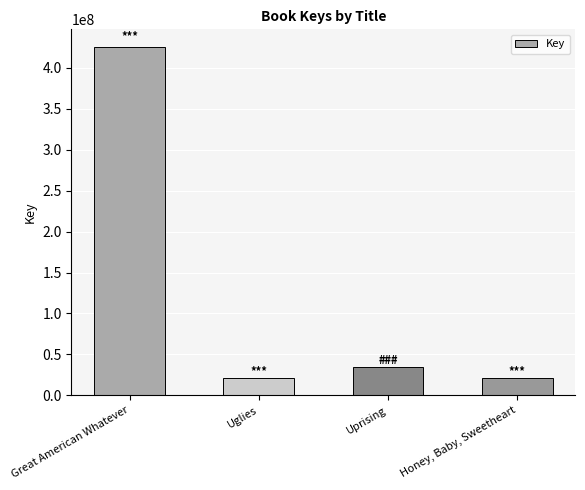

At which label is the value closest to 223273011?

Uprising